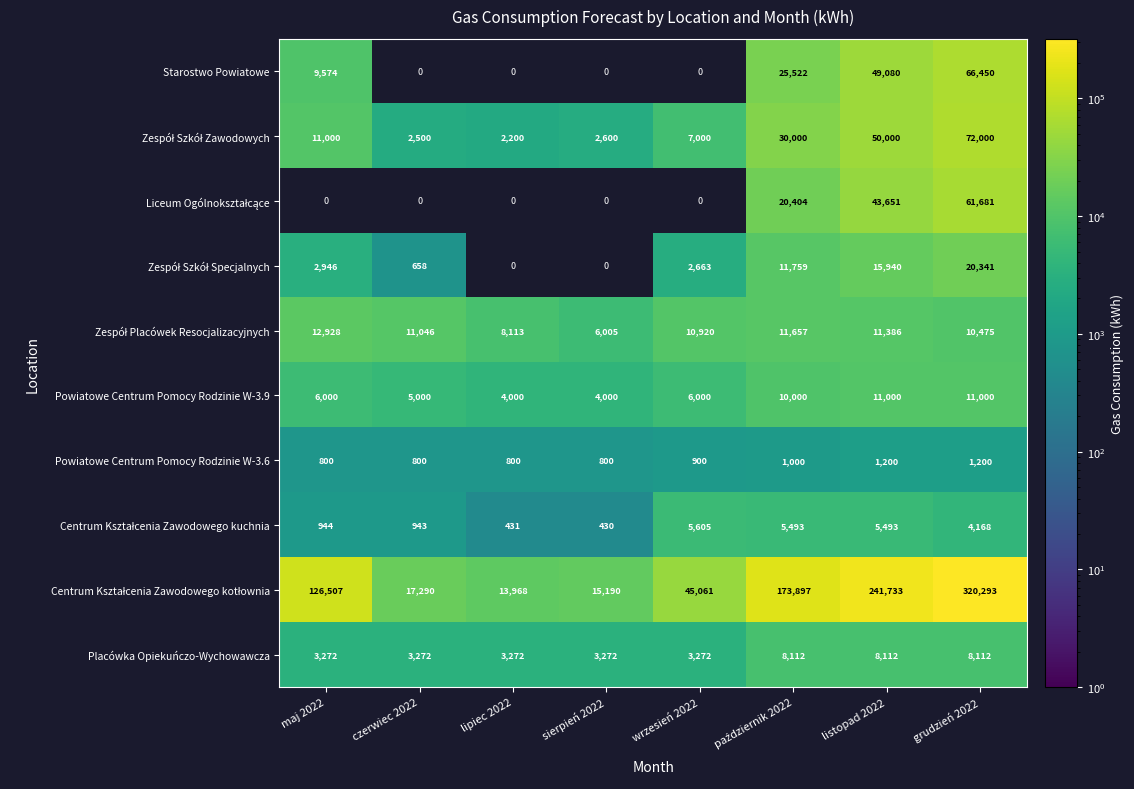

What is the average value of the Placówka Opiekuńczo-Wychowawcza series?

5087